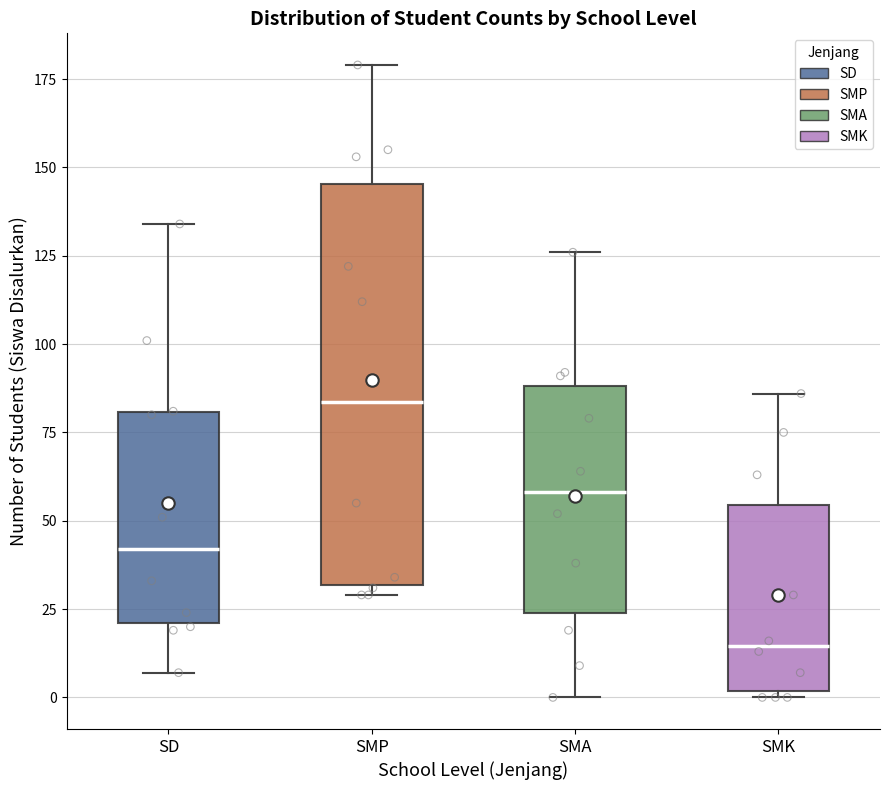

Comparing the boxes themselves (not the whiskers), which one is the tallest?

SMP